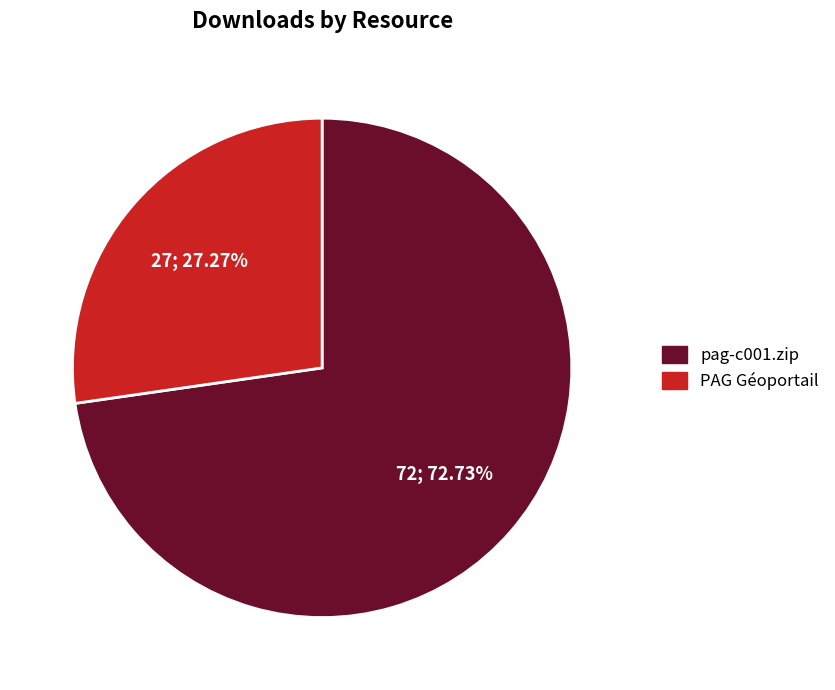

The PAG Géoportail slice represents 36% of the pie. True or false?

False